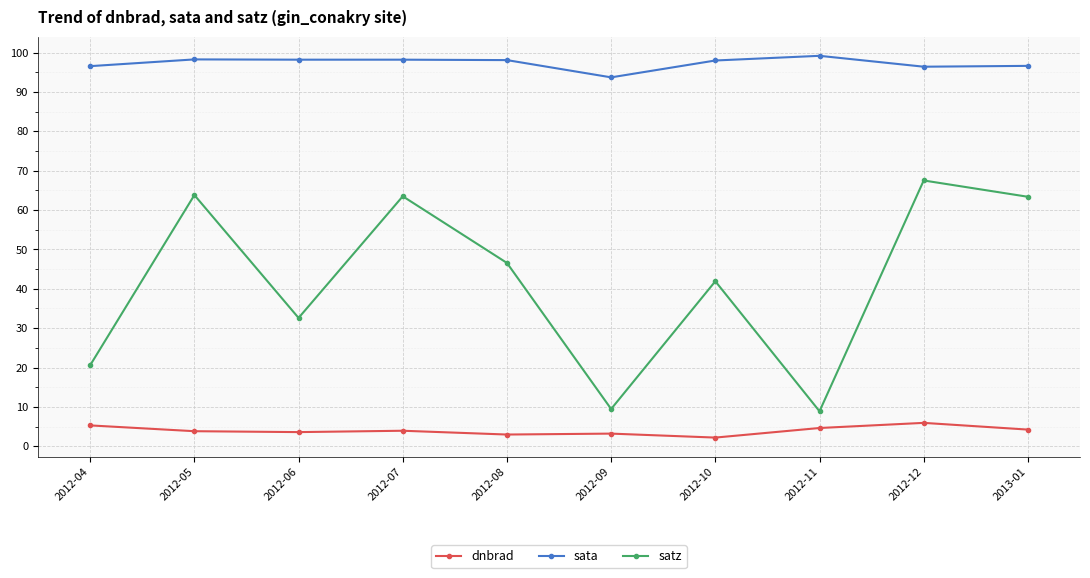

Is this an area chart (filled region under the line)?

No